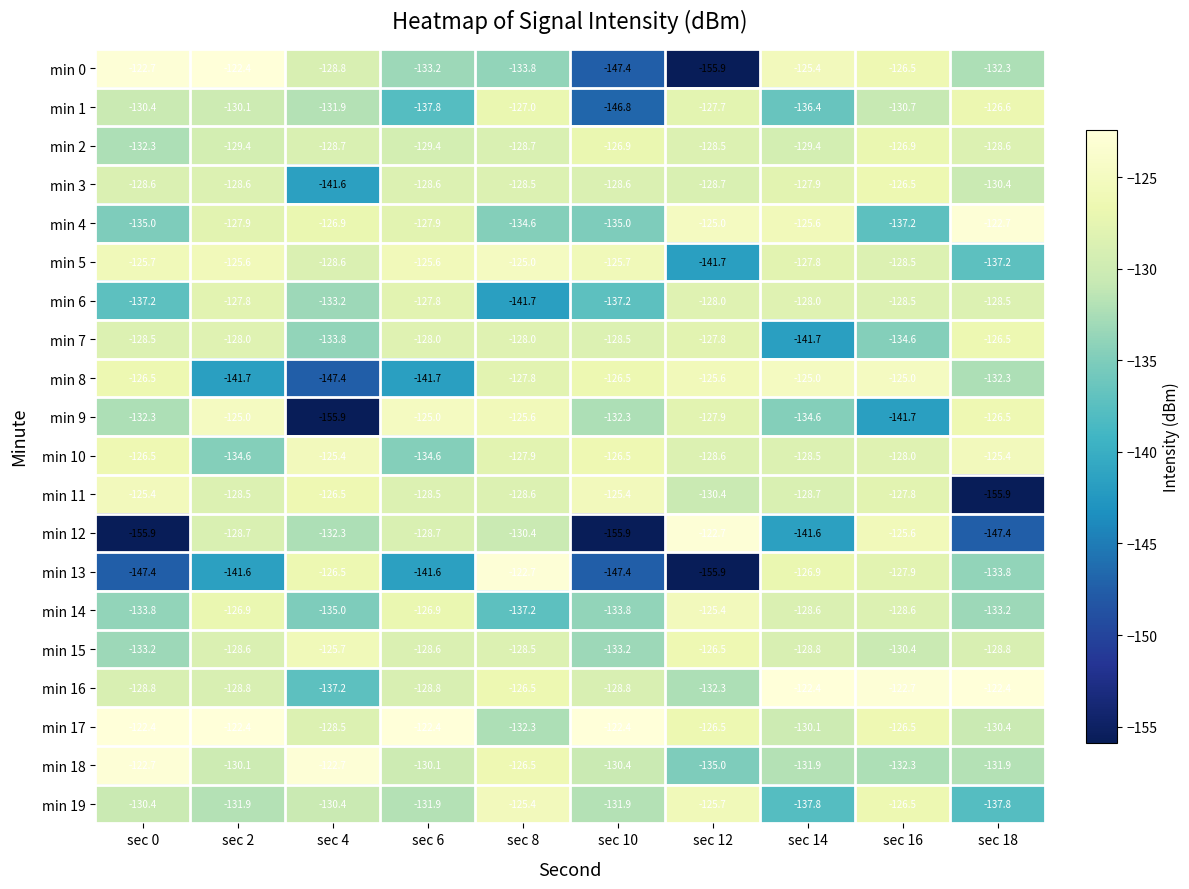

At which category is the sum across all series the highest?

sec 16